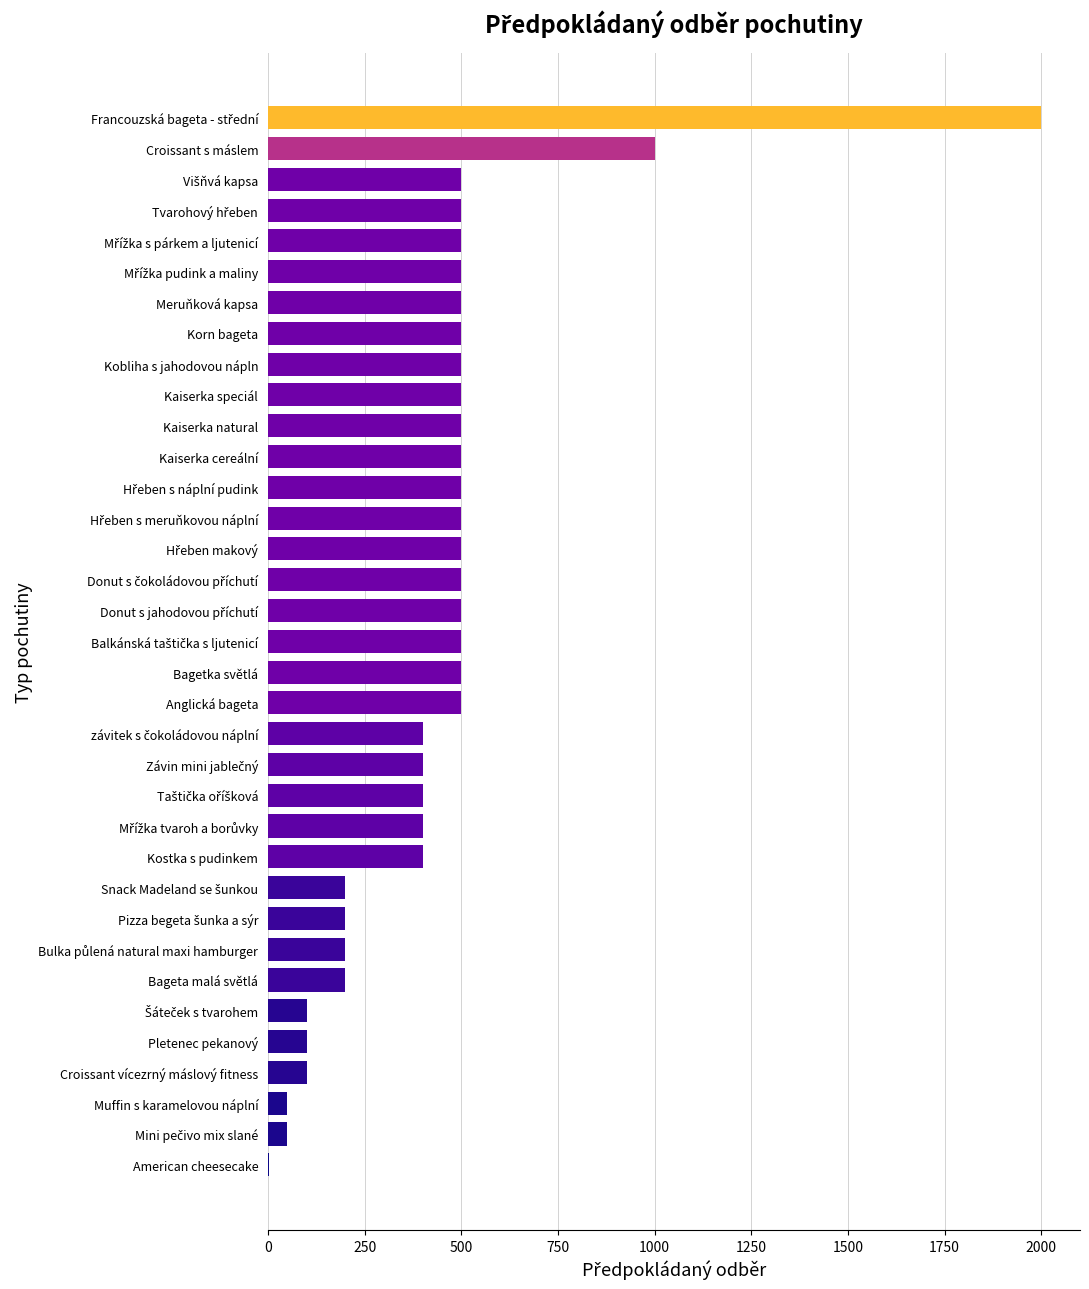

What is the greatest value displayed?

2000